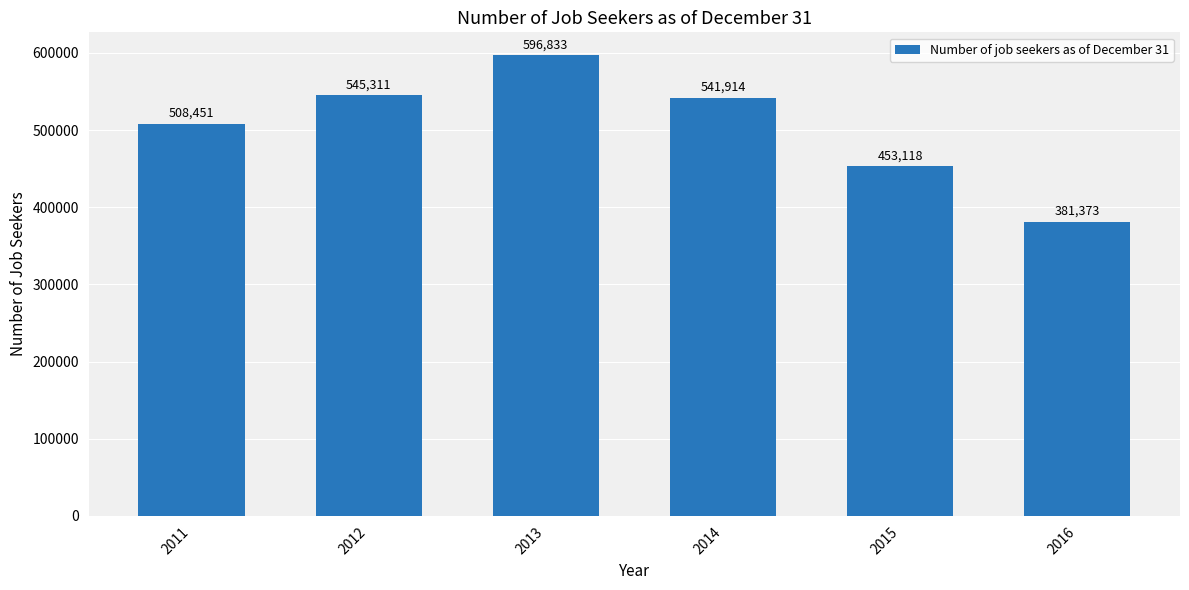

The chart shows a value of 508451 at 2011. True or false?

True